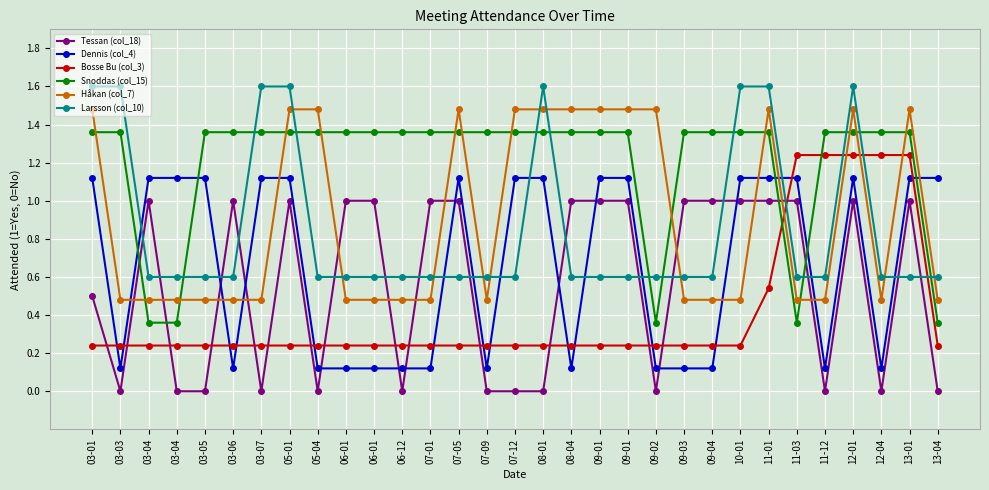

Where does the Dennis (col_4) series first go above 1?

03-01